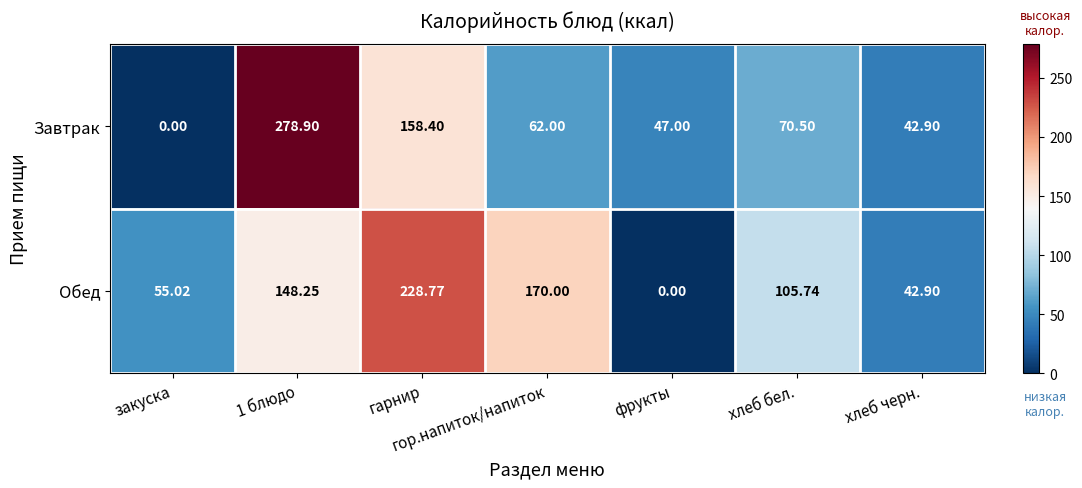

Where is Обед nearest to the value 114?

хлеб бел.